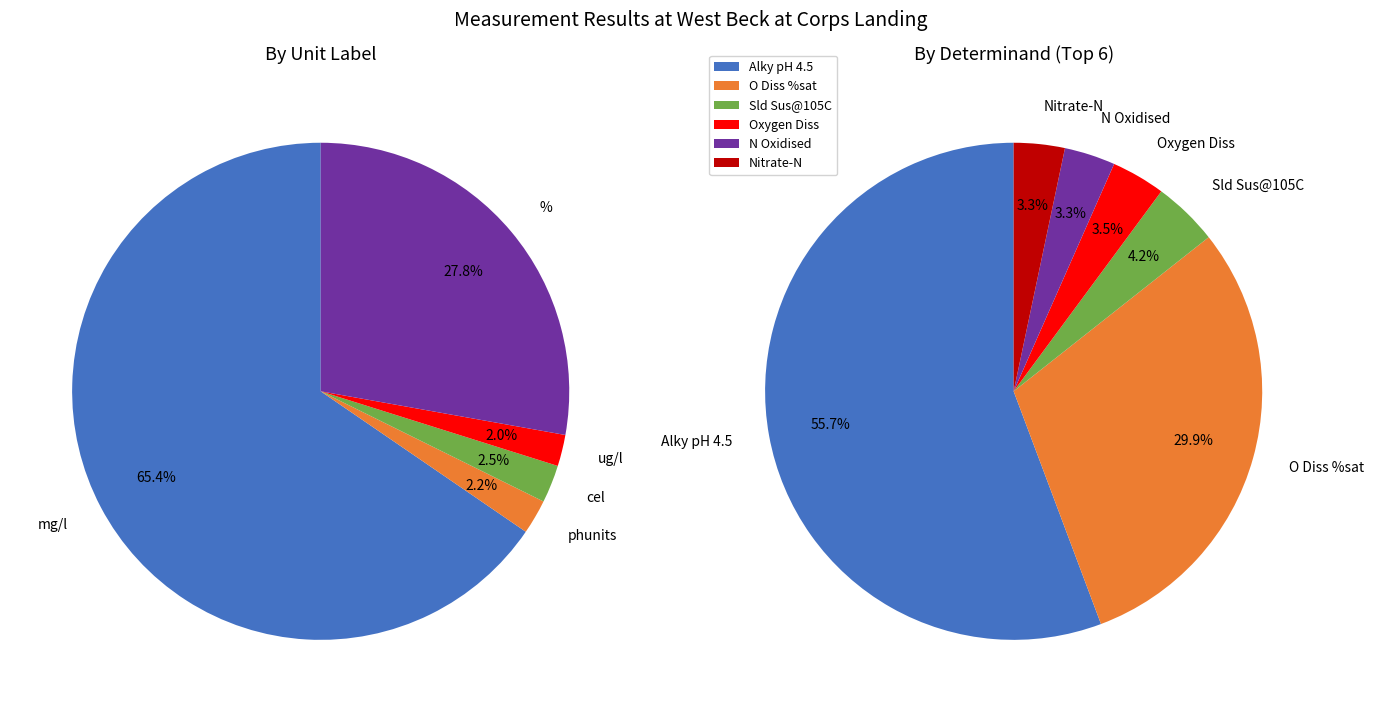

Does any single category account for the majority?

Yes